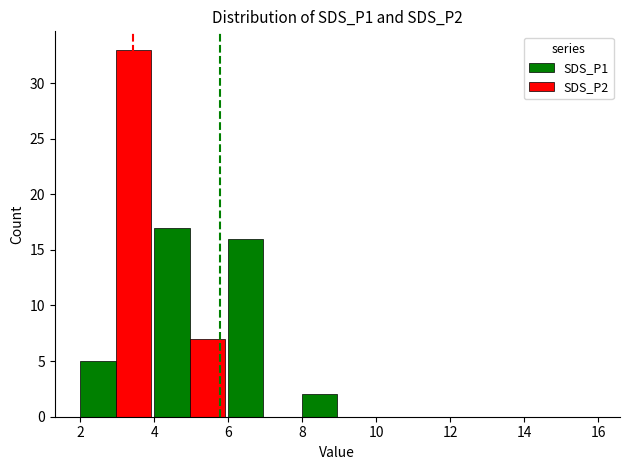

What is the sum of all SDS_P1 values?

40